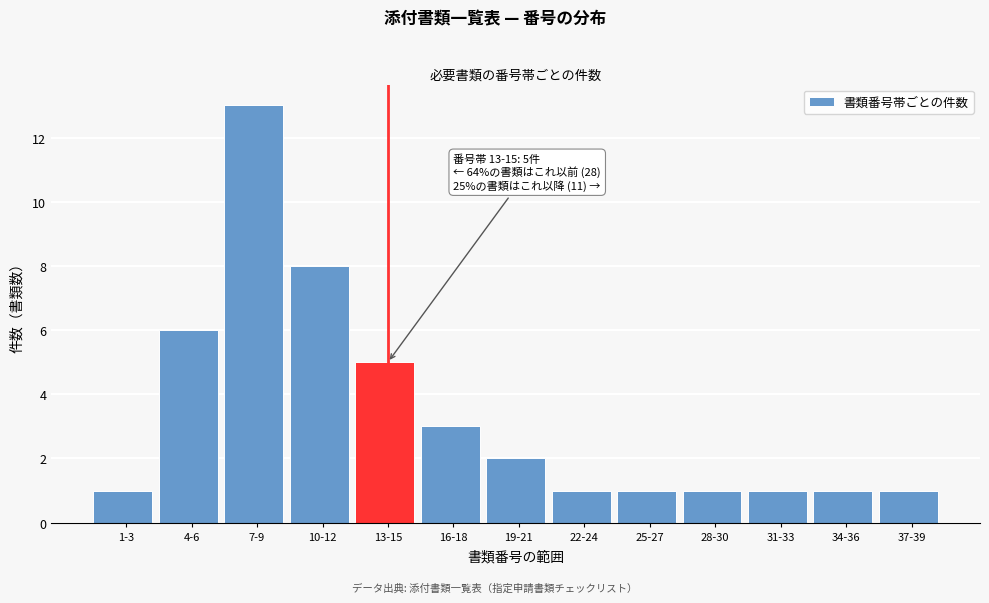

Reading left to right, extract all data points from this chart.

1	6	13	8	5	3	2	1	1	1	1	1	1